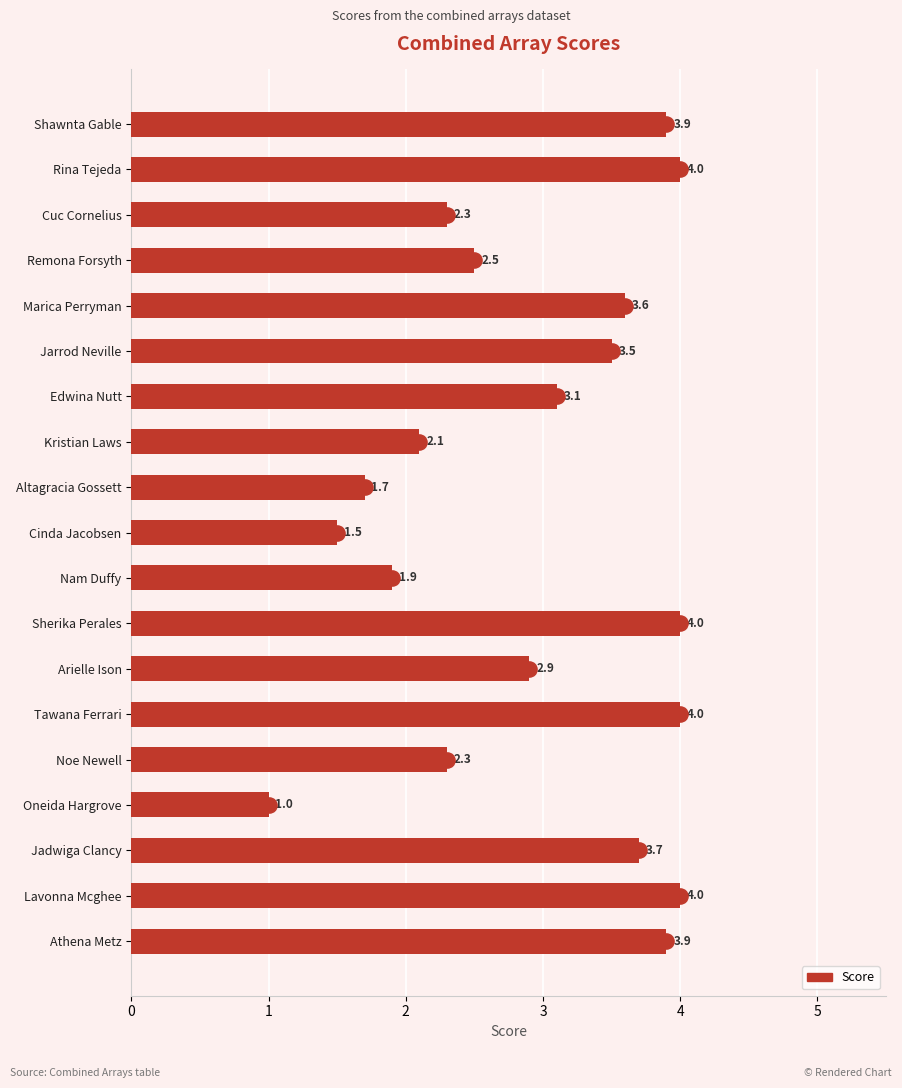

Approximately how many times larger is the value at Edwina Nutt compared to Jarrod Neville?

0.9